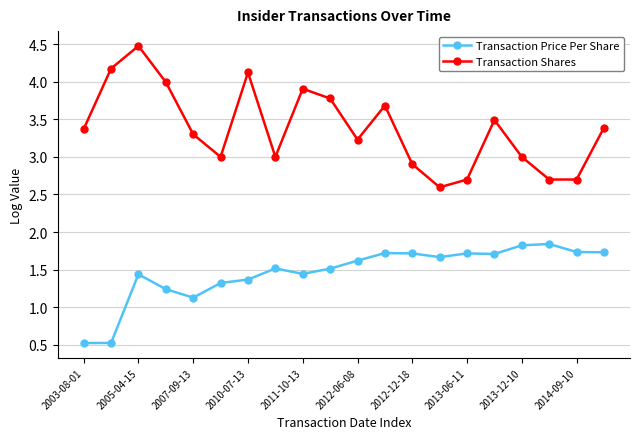

What is the highest value of the Transaction Shares series?

4.5